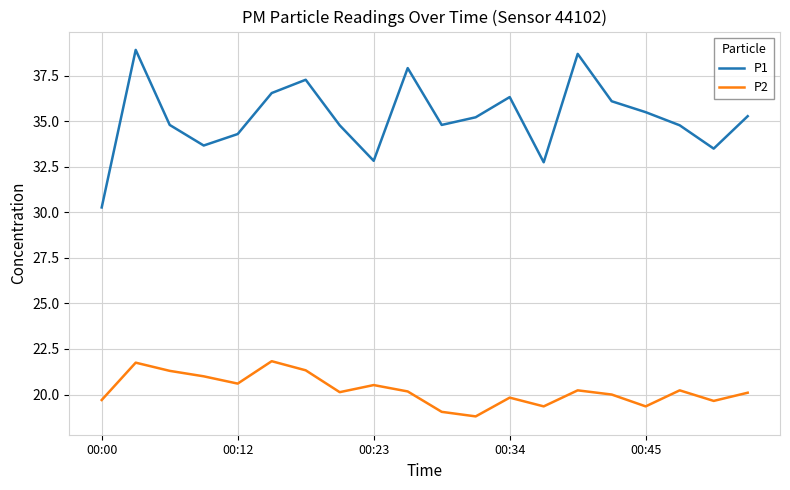

How many values in the P1 series are below 35?

10